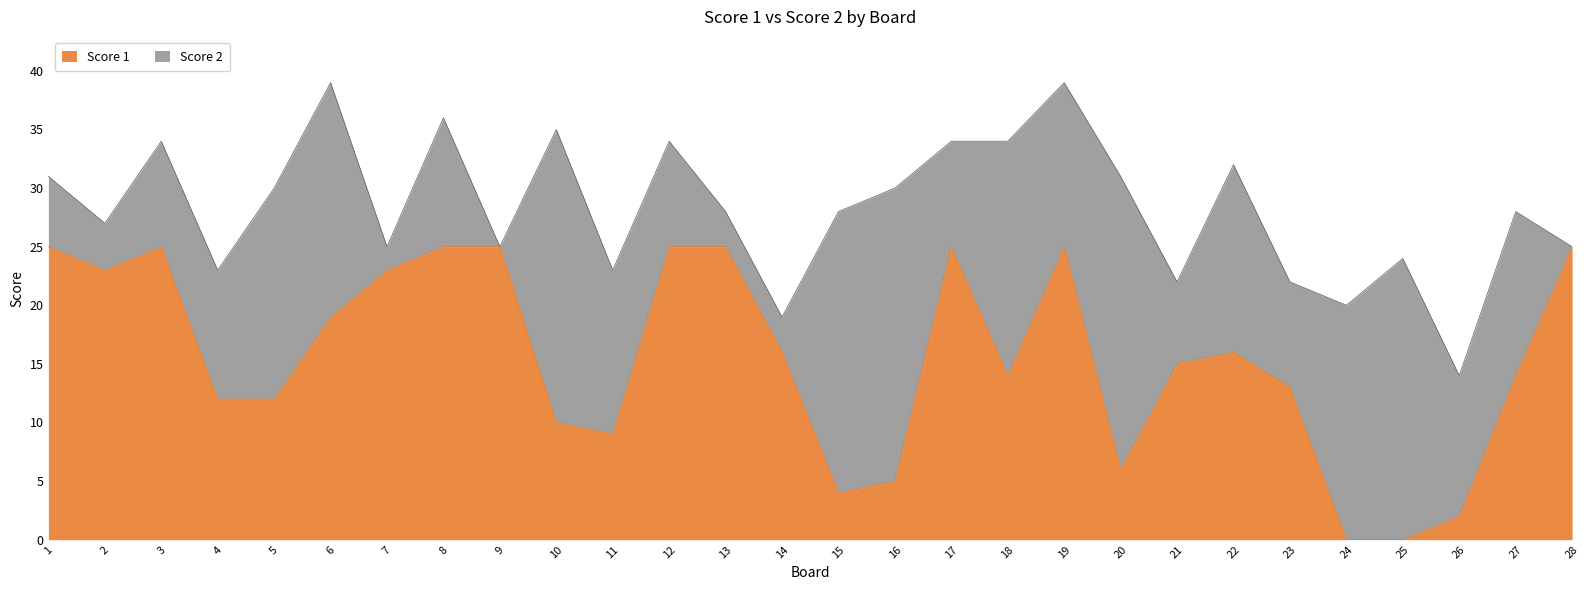

The Score 1 series shows 9 at 24. True or false?

False